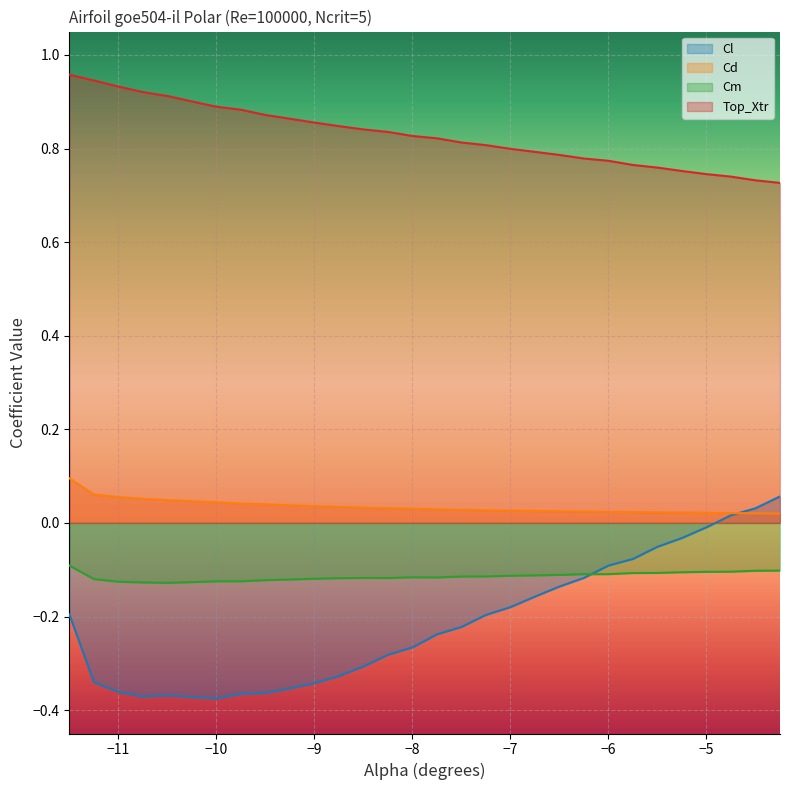

At which category does Cm reach its first local peak?

-8.5